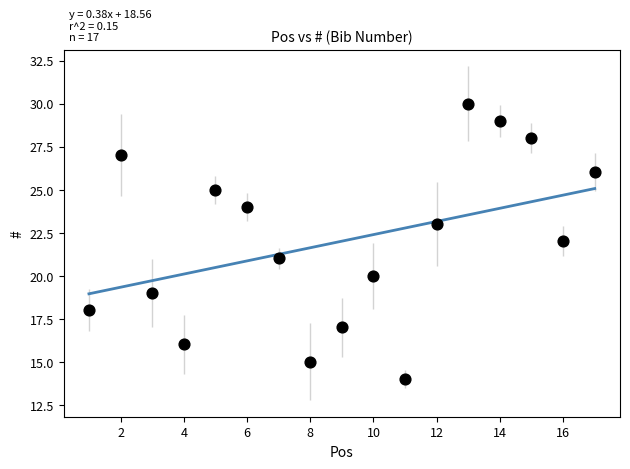

What is the range of X values (max minus min)?

16